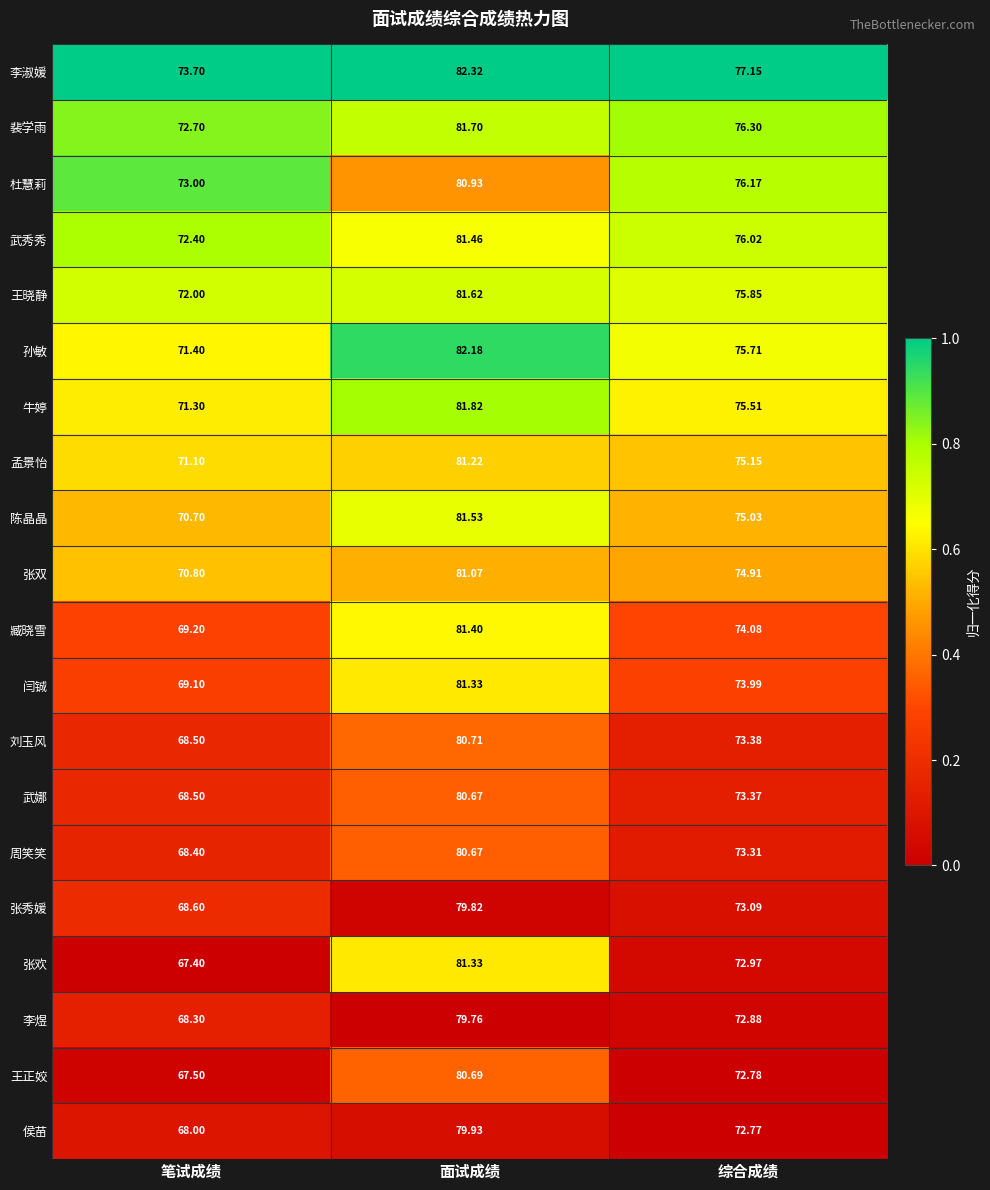

Is the value of 孟景怡 at 笔试成绩 greater than the value of 张欢 at 面试成绩?

No